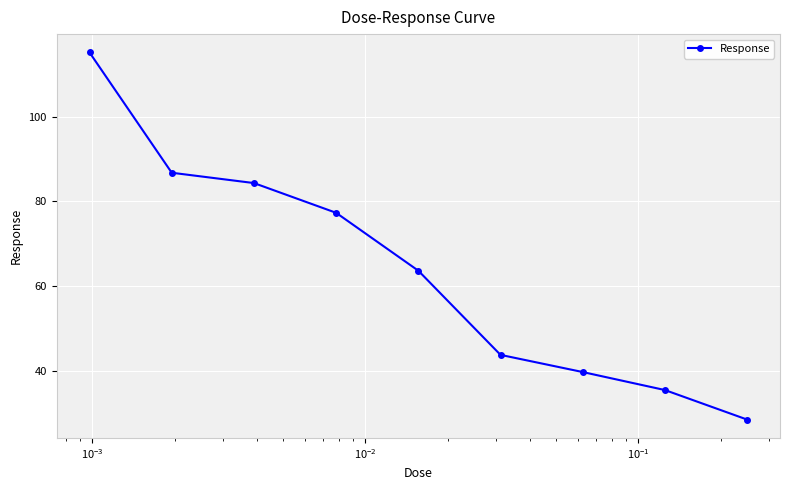

What is the smallest value displayed?

28.5